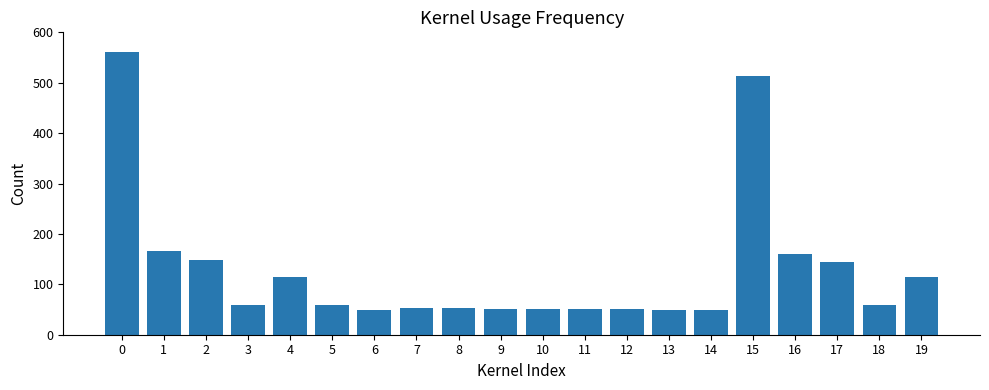

What is the greatest value displayed?

560